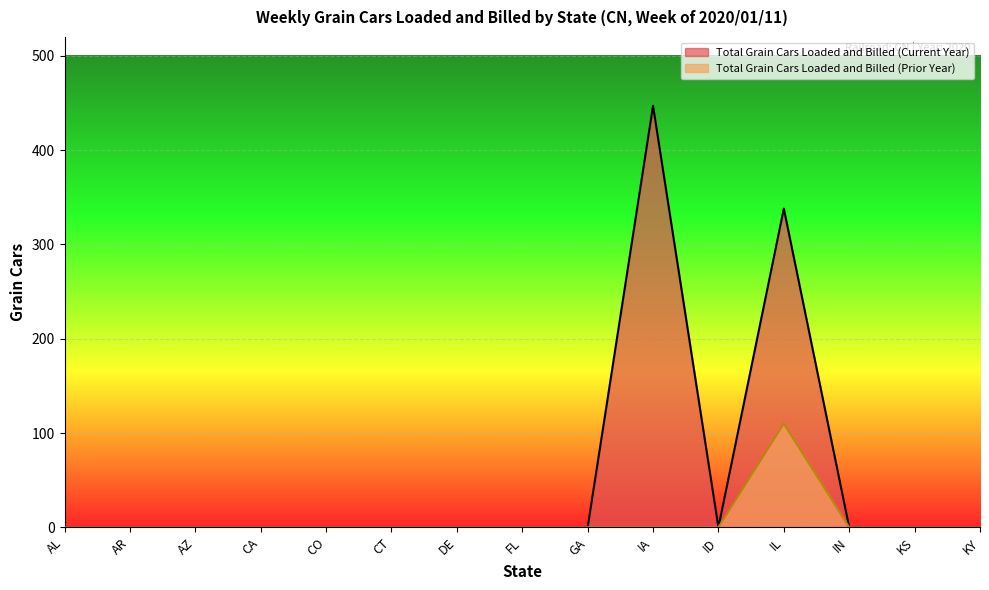

What is the label of the 4th point from the right?

IL